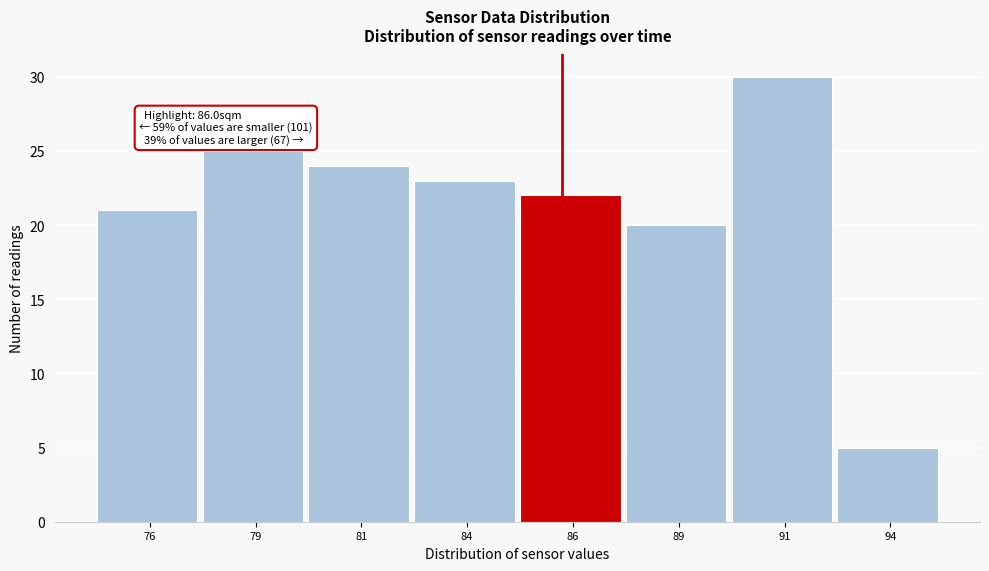

Reading left to right, extract all data points from this chart.

76=21	79=25	81=24	84=23	86=22	89=20	91=30	94=5